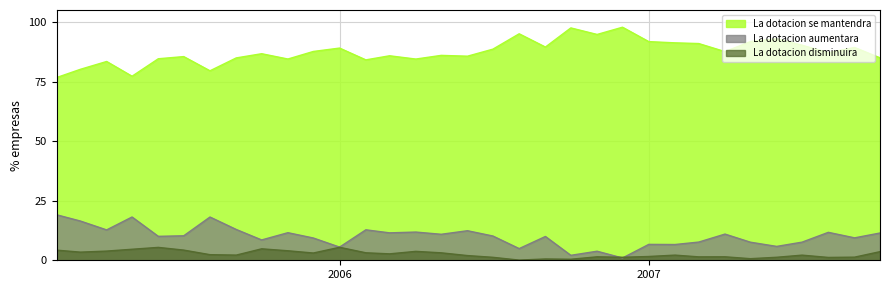

What is the spread (max minus min) of values at 2005-04?

79.5